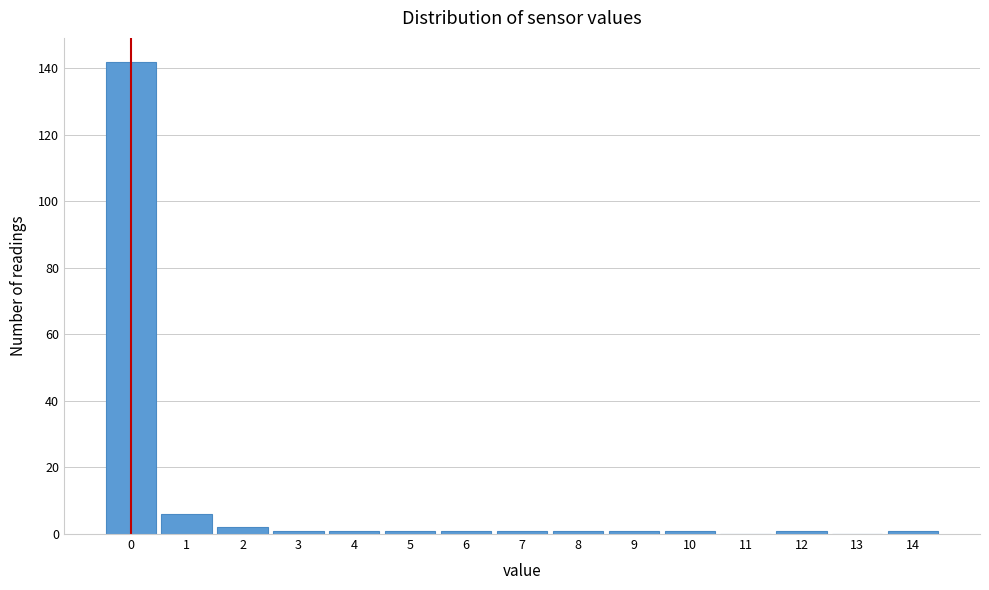

Reading left to right, transcribe all the data shown in this chart.

0=142	1=6	2=2	3=1	4=1	5=1	6=1	7=1	8=1	9=1	10=1	11=0	12=1	13=0	14=1